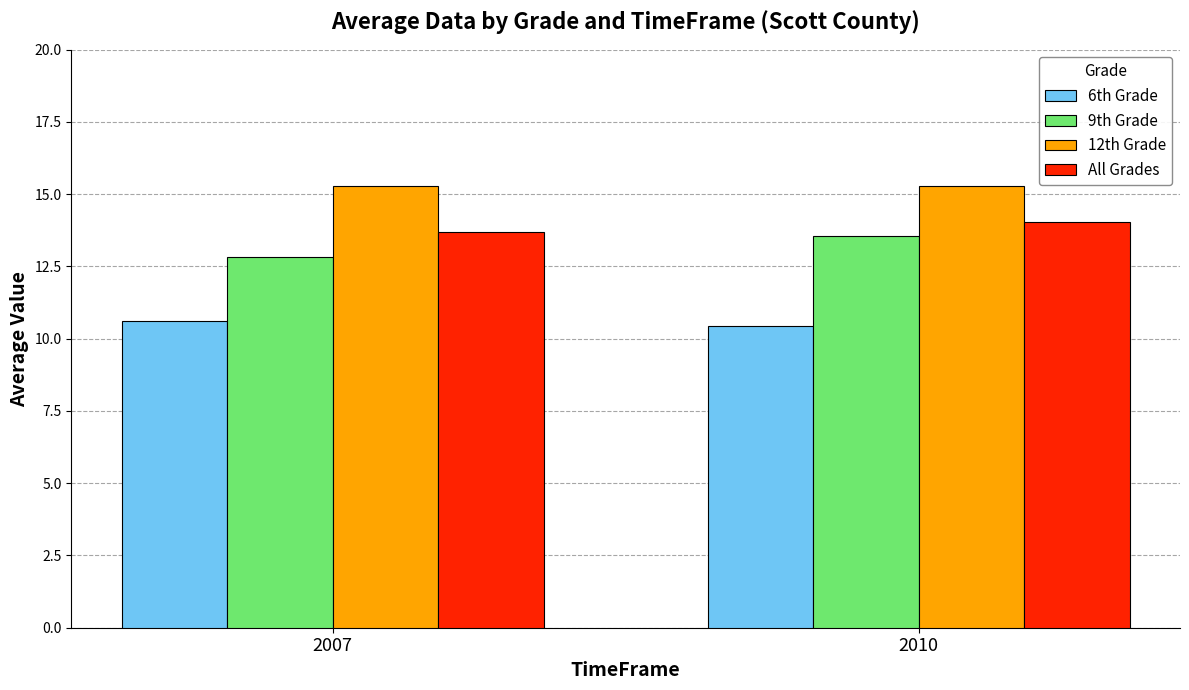

List the labels in order of All Grades value, smallest first.

2007, 2010